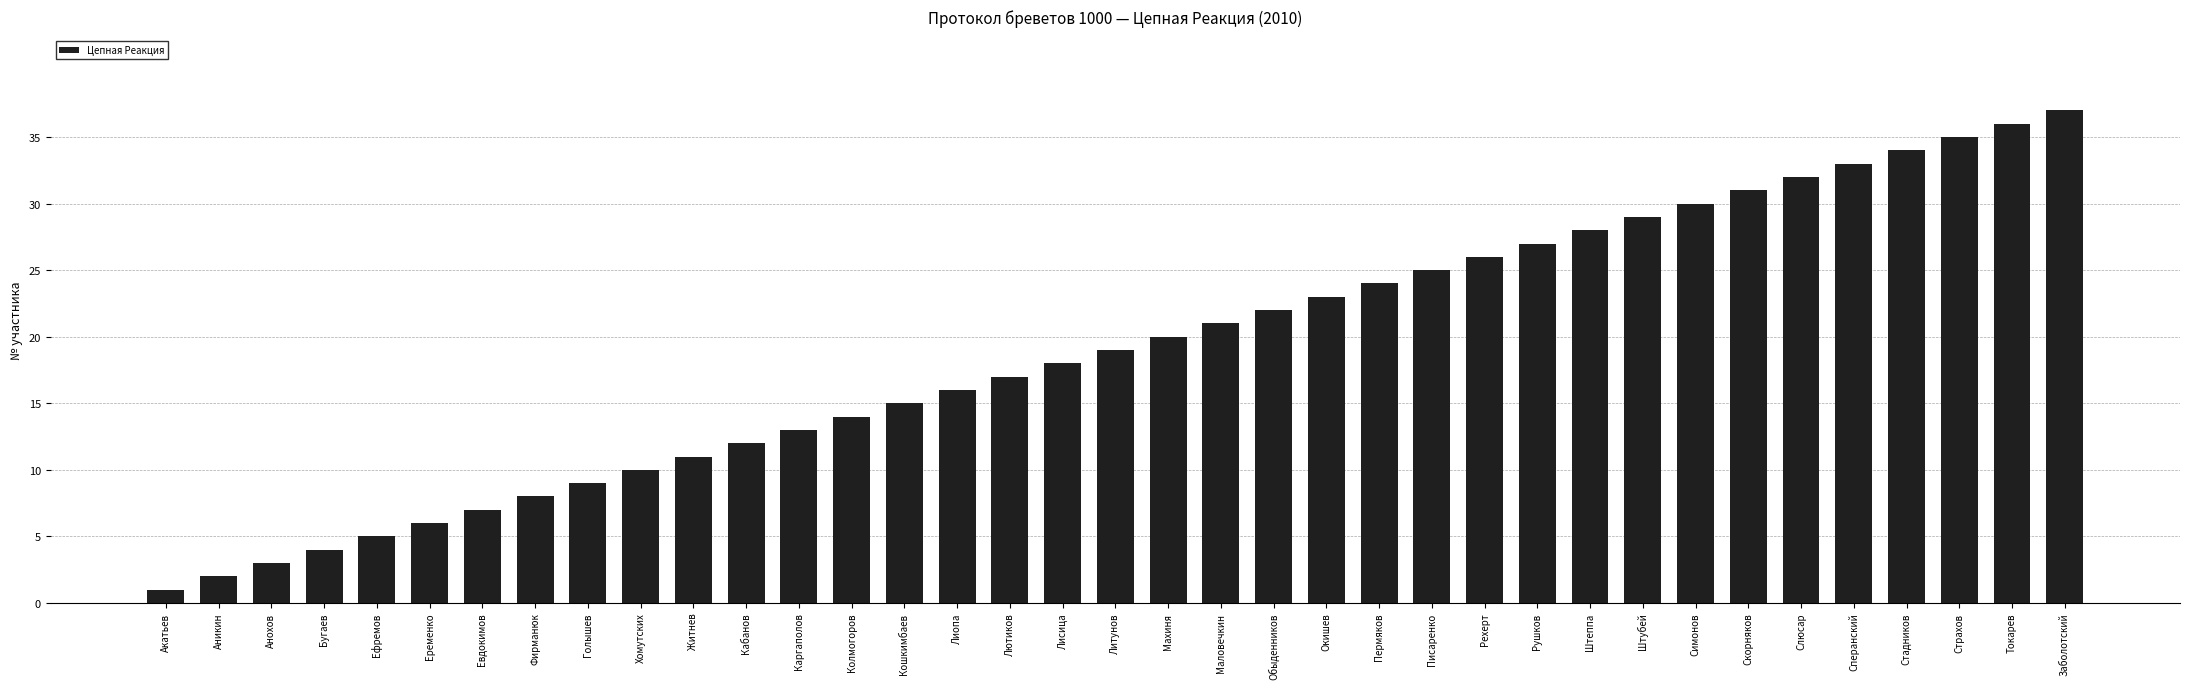

Reading left to right, extract all data points from this chart.

Акатьев=1	Аникин=2	Анохов=3	Бугаев=4	Ефремов=5	Еременко=6	Евдокимов=7	Фирманюк=8	Голышев=9	Хомутских=10	Житнев=11	Кабанов=12	Каргаполов=13	Колмогоров=14	Кошкимбаев=15	Лиопа=16	Лютиков=17	Лисица=18	Литунов=19	Махиня=20	Маловечкин=21	Обыденников=22	Окишев=23	Пермяков=24	Писаренко=25	Рехерт=26	Рушков=27	Штеппа=28	Штубей=29	Симонов=30	Скорняков=31	Слюсар=32	Сперанский=33	Стадников=34	Страхов=35	Токарев=36	Заболотский=37